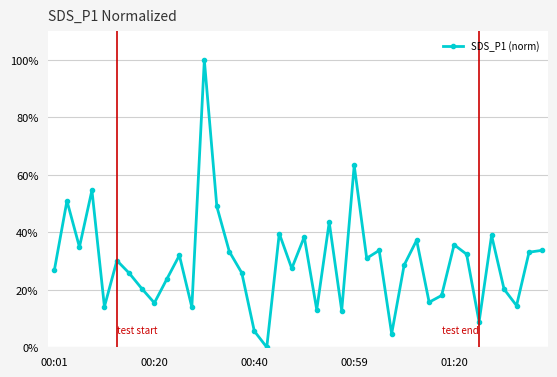

What is the difference between the maximum and minimum values?

100.0